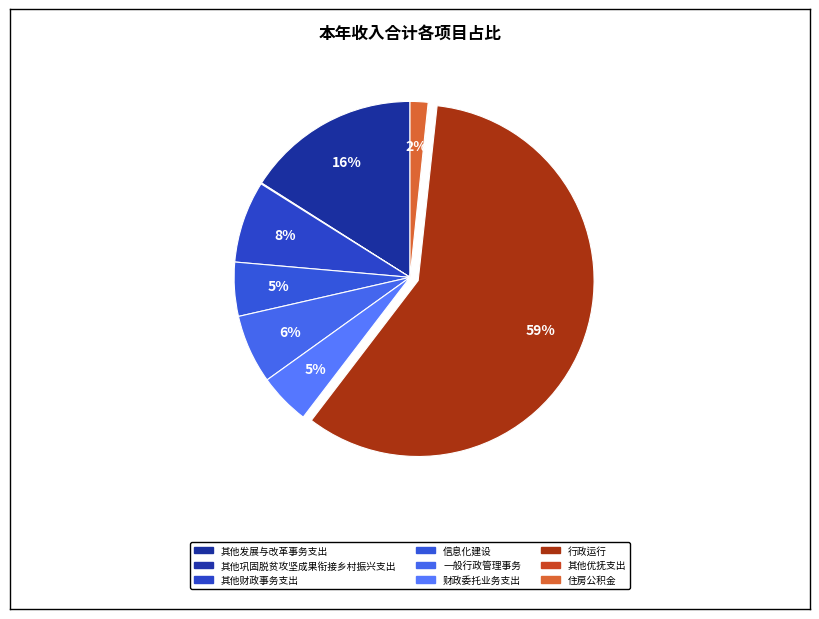

Approximately how many times larger is the value at 其他财政事务支出 compared to 一般行政管理事务?

1.2